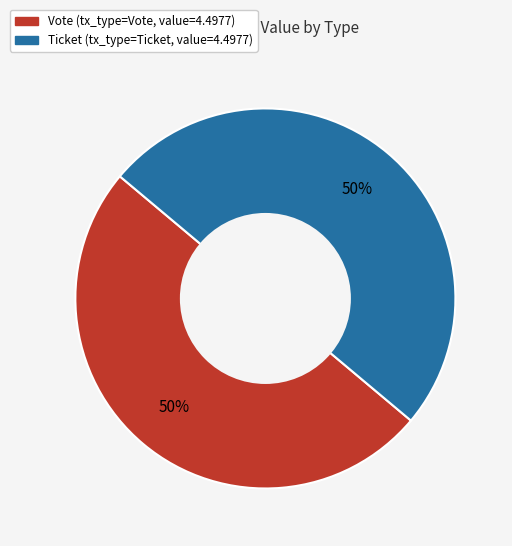

Combined, do Ticket and Vote account for over 50%?

Yes